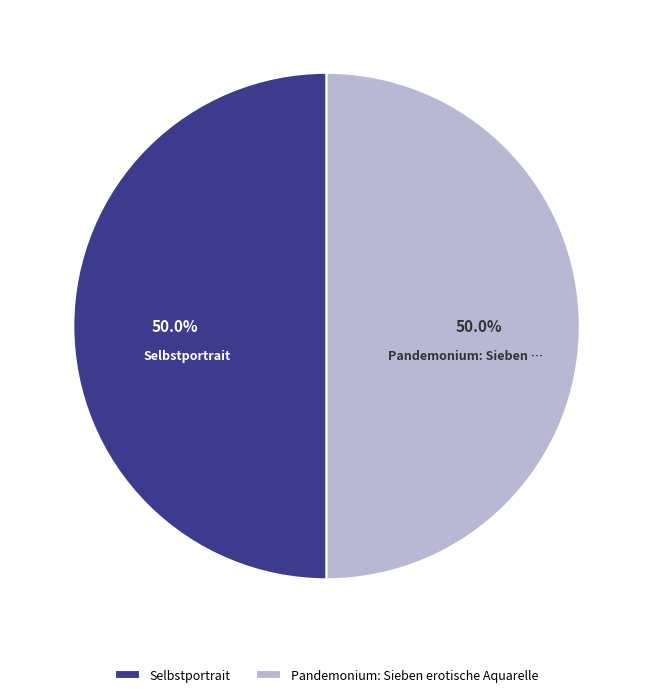

The Pandemonium: Sieben erotische Aquarelle slice represents 42% of the pie. True or false?

False